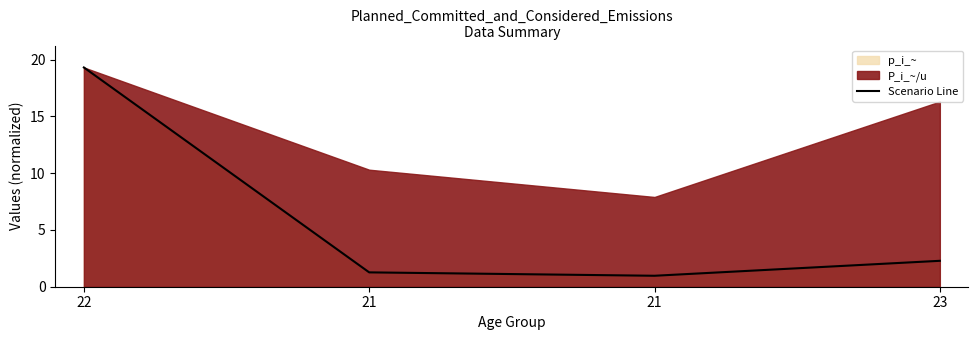

Where does the data first go above 2?

22